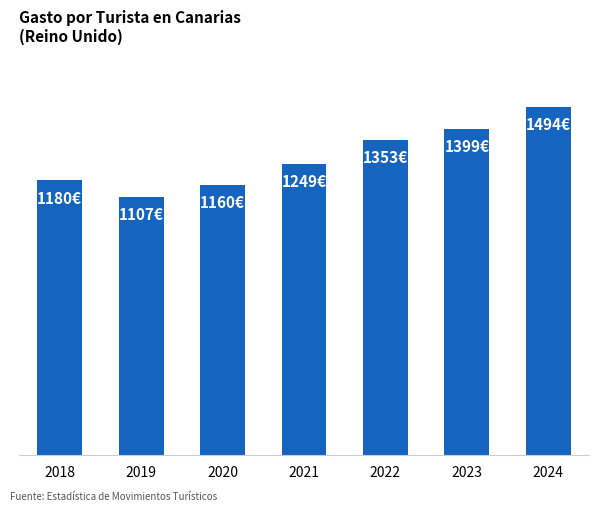

Reading right to left, list all the values displayed in this chart.

1494.4	1399.2	1353.2	1249.1	1159.7	1107.0	1179.6